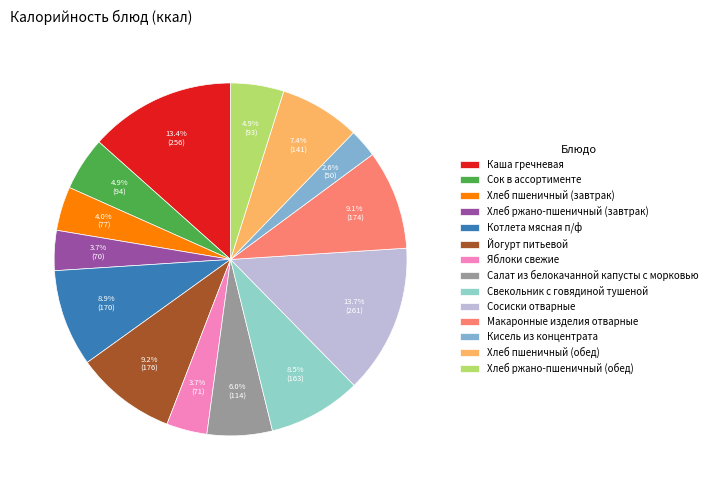

Rank the categories by value from lowest to highest.

Кисель из концентрата, Хлеб ржано-пшеничный (завтрак), Яблоки свежие, Хлеб пшеничный (завтрак), Хлеб ржано-пшеничный (обед), Сок в ассортименте, Салат из белокачанной капусты с морковью, Хлеб пшеничный (обед), Свекольник с говядиной тушеной, Котлета мясная п/ф, Макаронные изделия отварные, Йогурт питьевой, Каша гречневая, Сосиски отварные